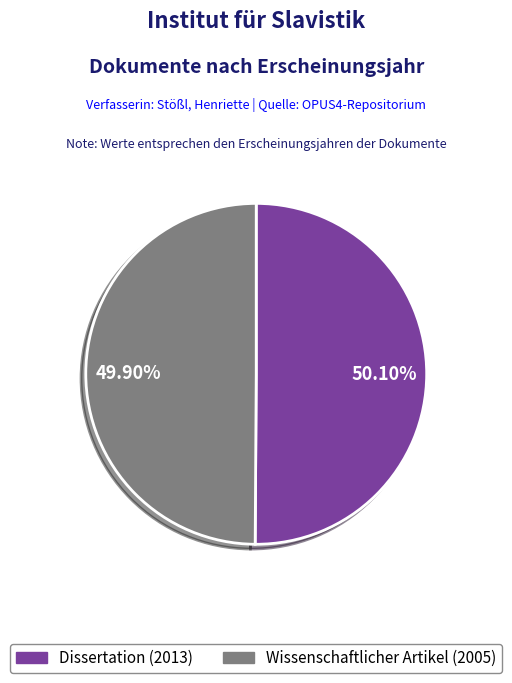

How many slices are in this pie chart?

2